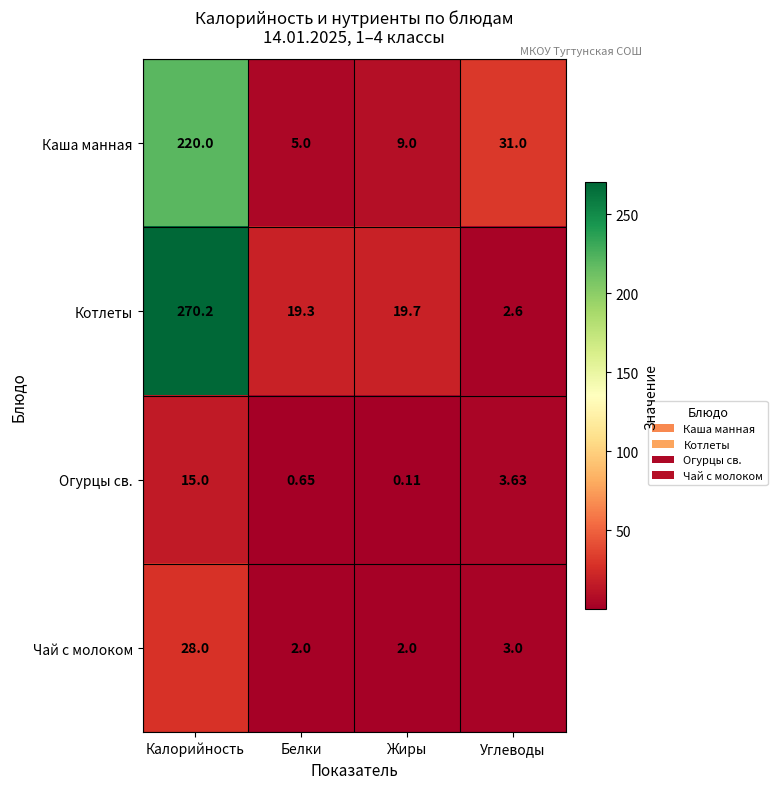

At which label is Огурцы св. closest to 7?

Углеводы